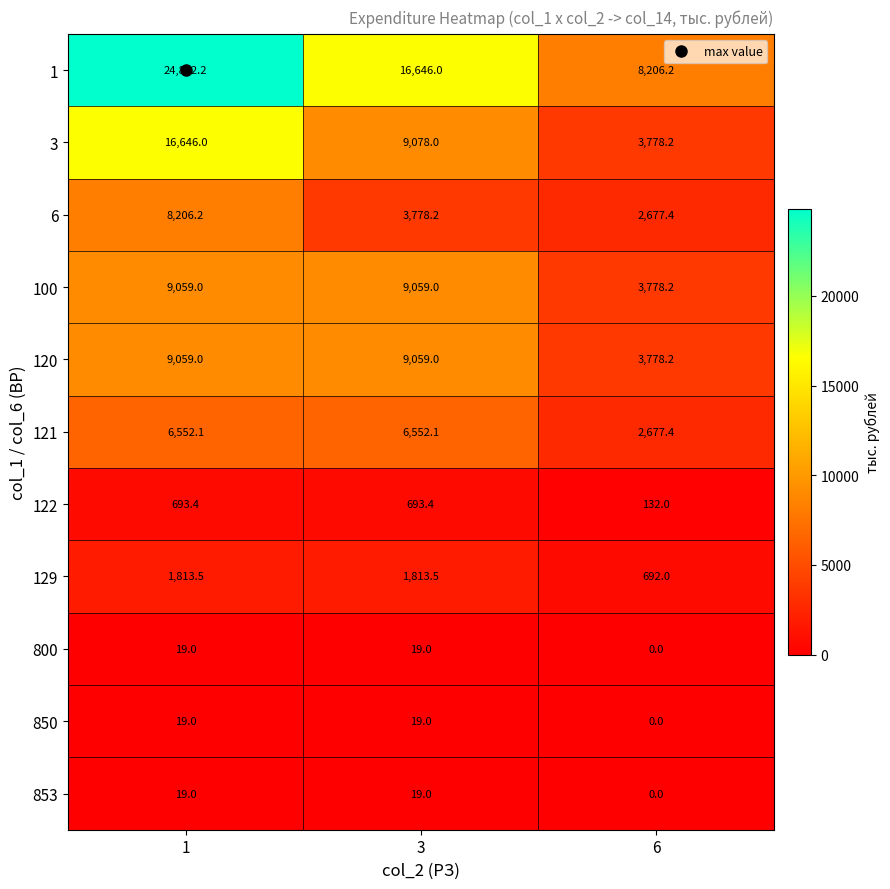

Count the number of data series in this chart.

11